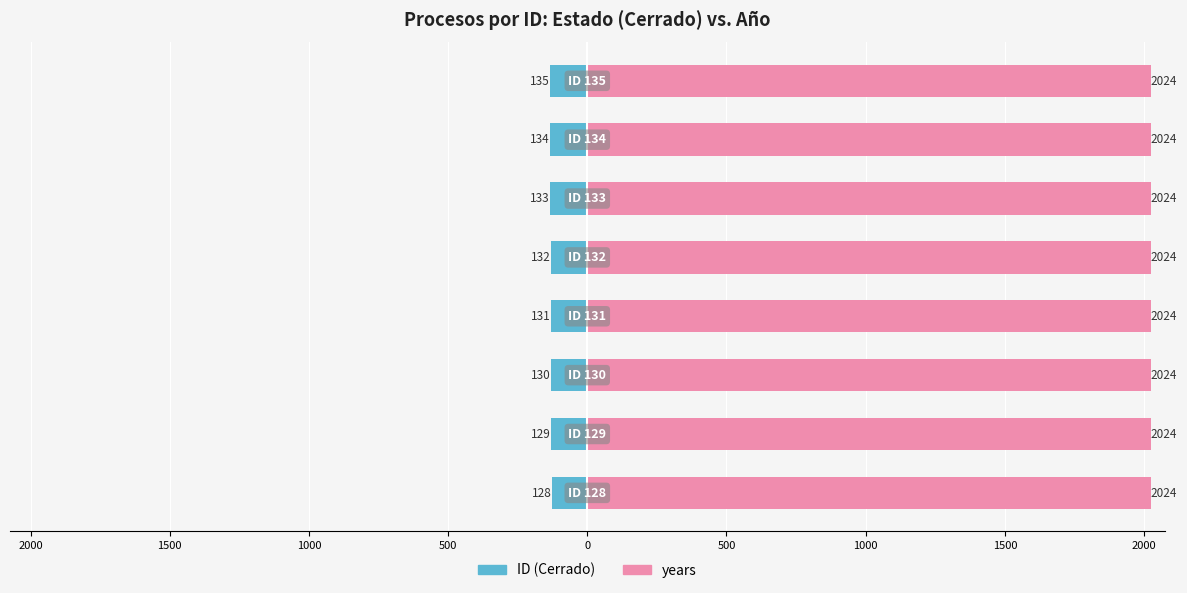

Which series has the largest total across all categories?

years